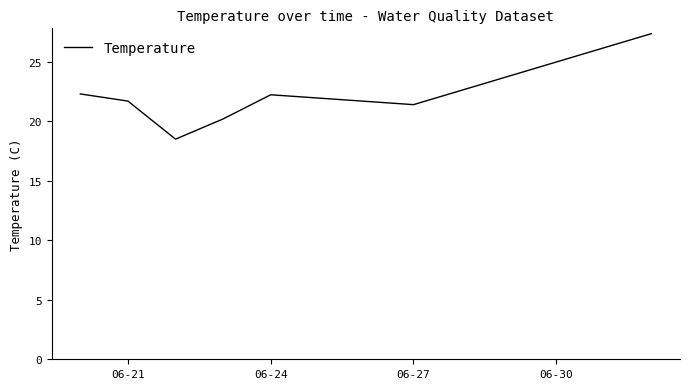

What is the difference between the maximum and minimum values?

8.9